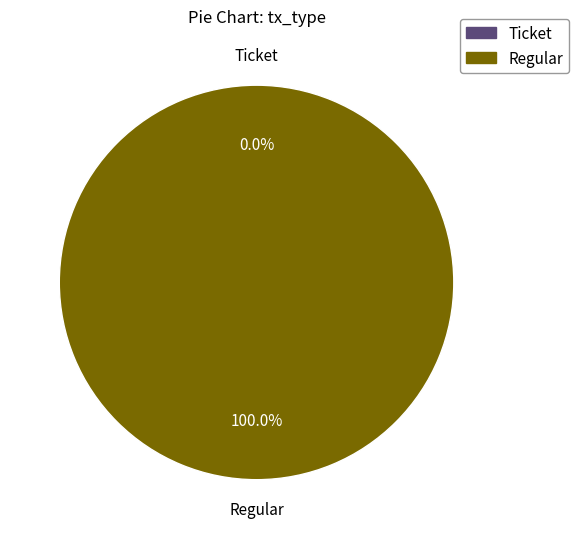

What is the smallest slice in the pie chart?

Ticket (io_index=0)